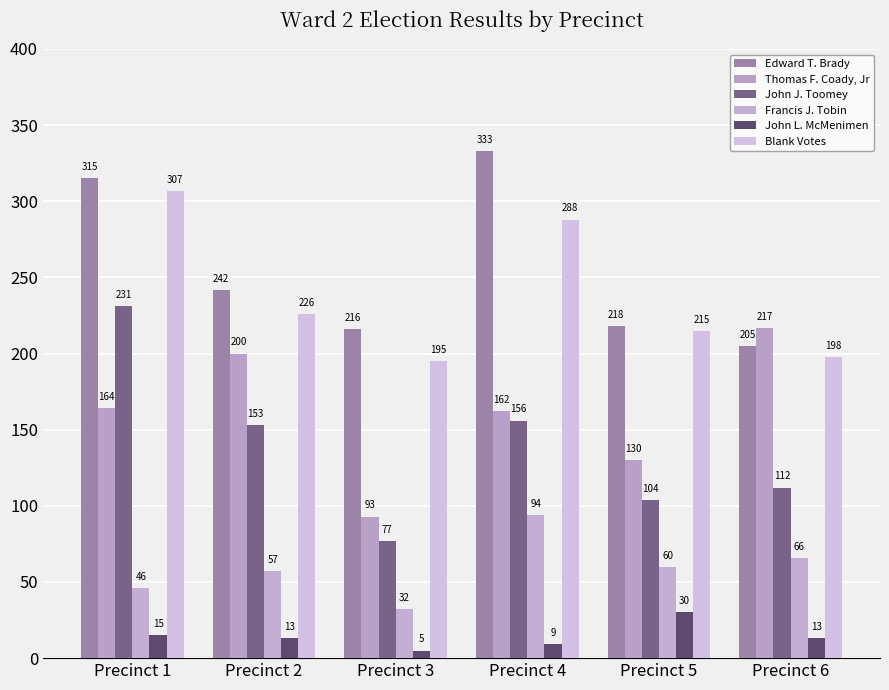

Read the Francis J. Tobin value at Precinct 5, to the nearest 10.

60